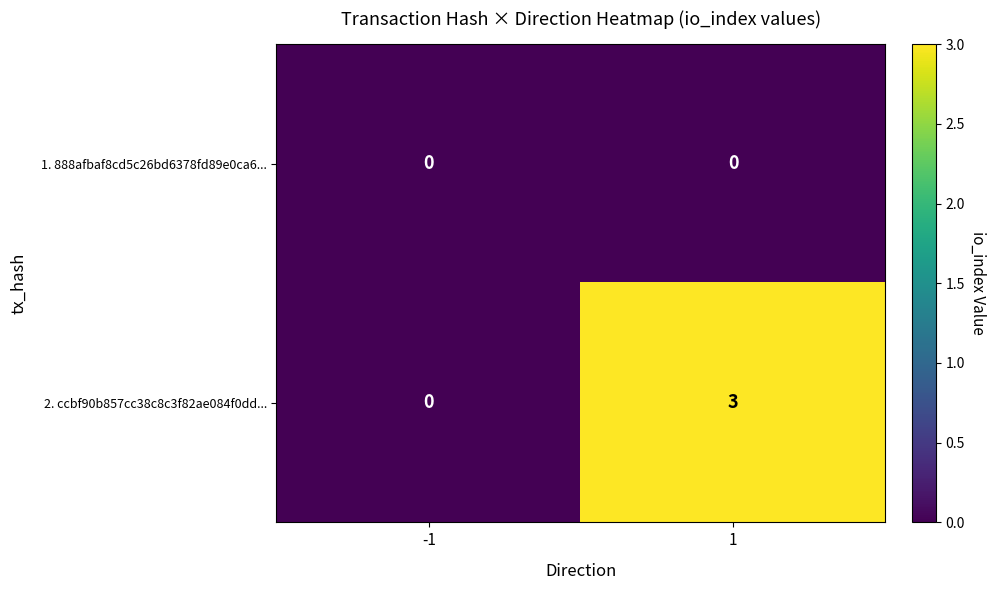

At how many categories does at least one series exceed 2?

1